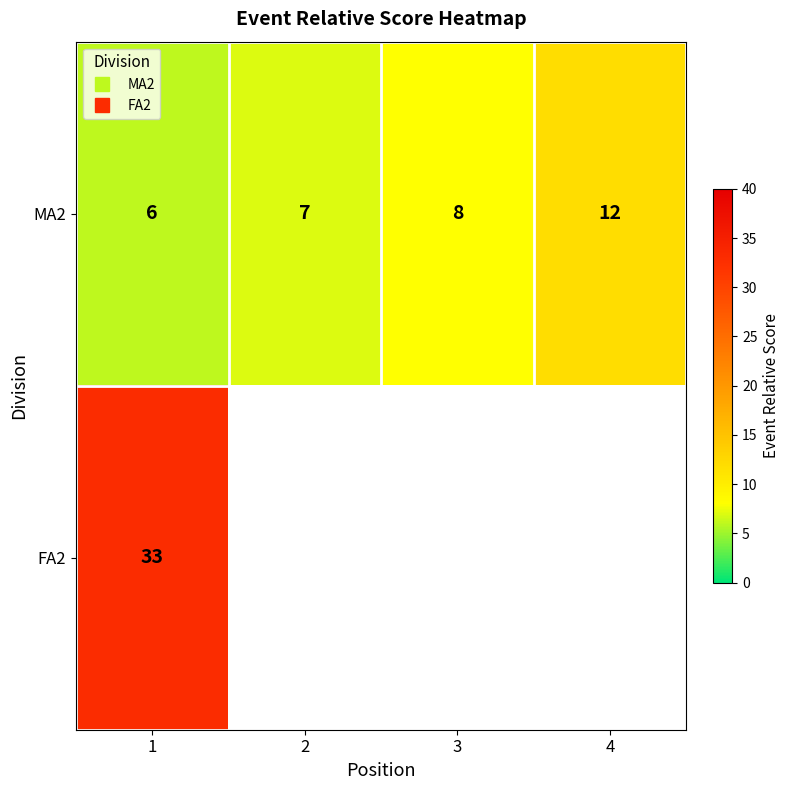

What is the smallest value displayed?

6.0